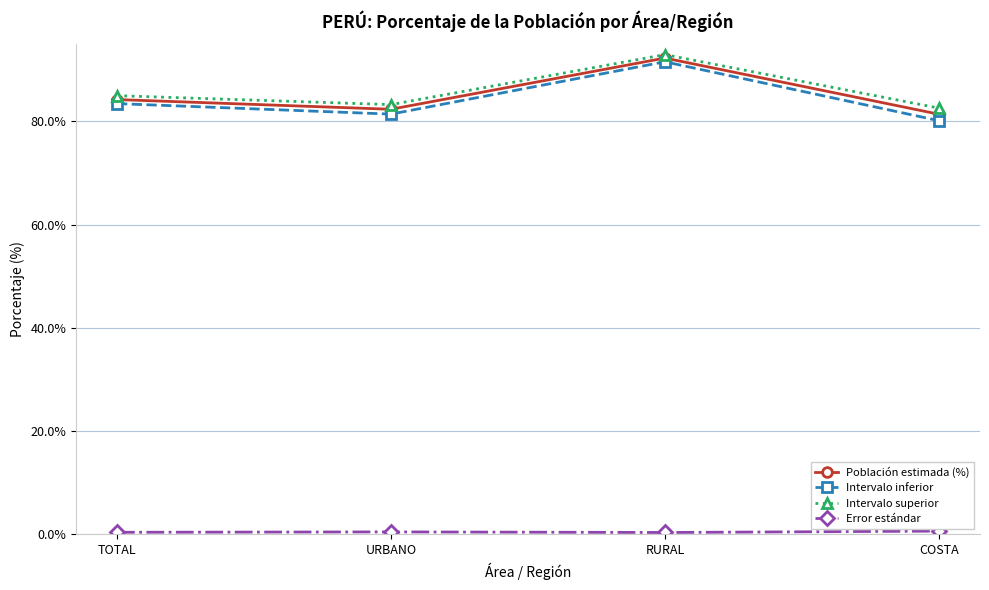

Which series has the widest spread of values?

Intervalo inferior